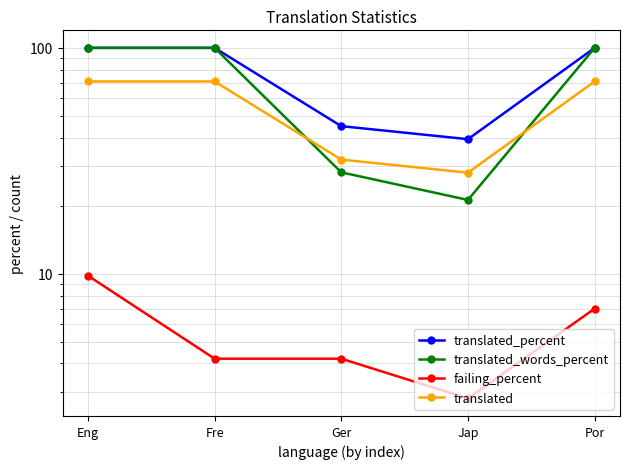

True or false: translated_words_percent has a value of 21.2 at Jap.

True